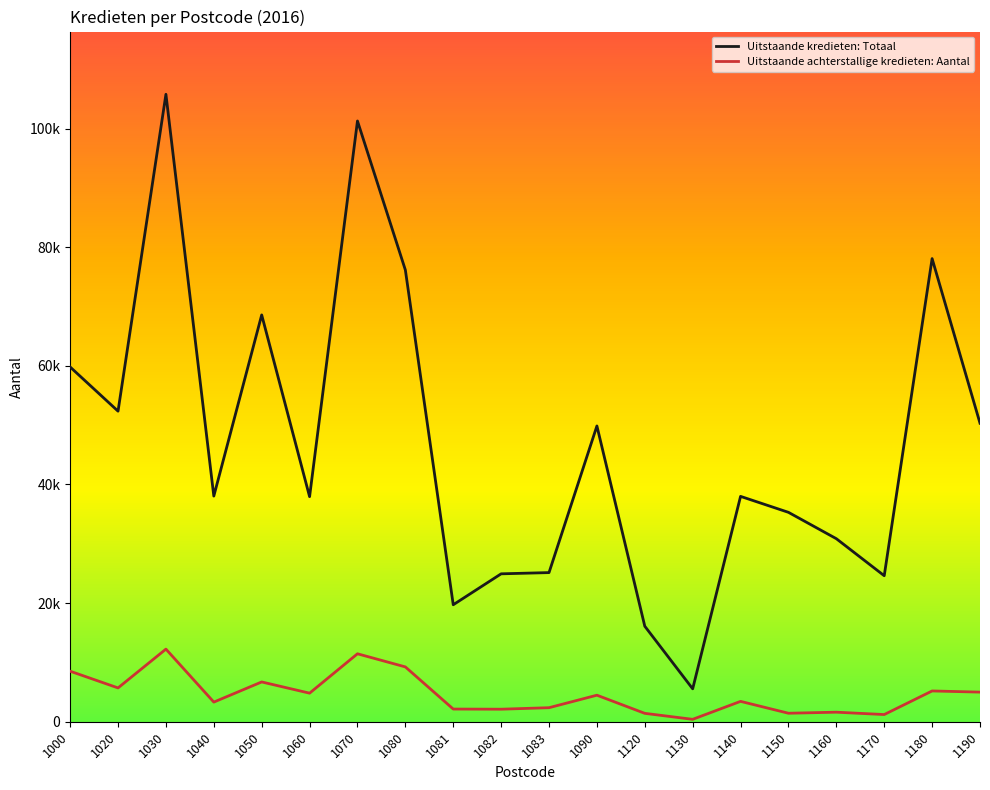

What is the maximum value for Uitstaande kredieten: Totaal?

105789